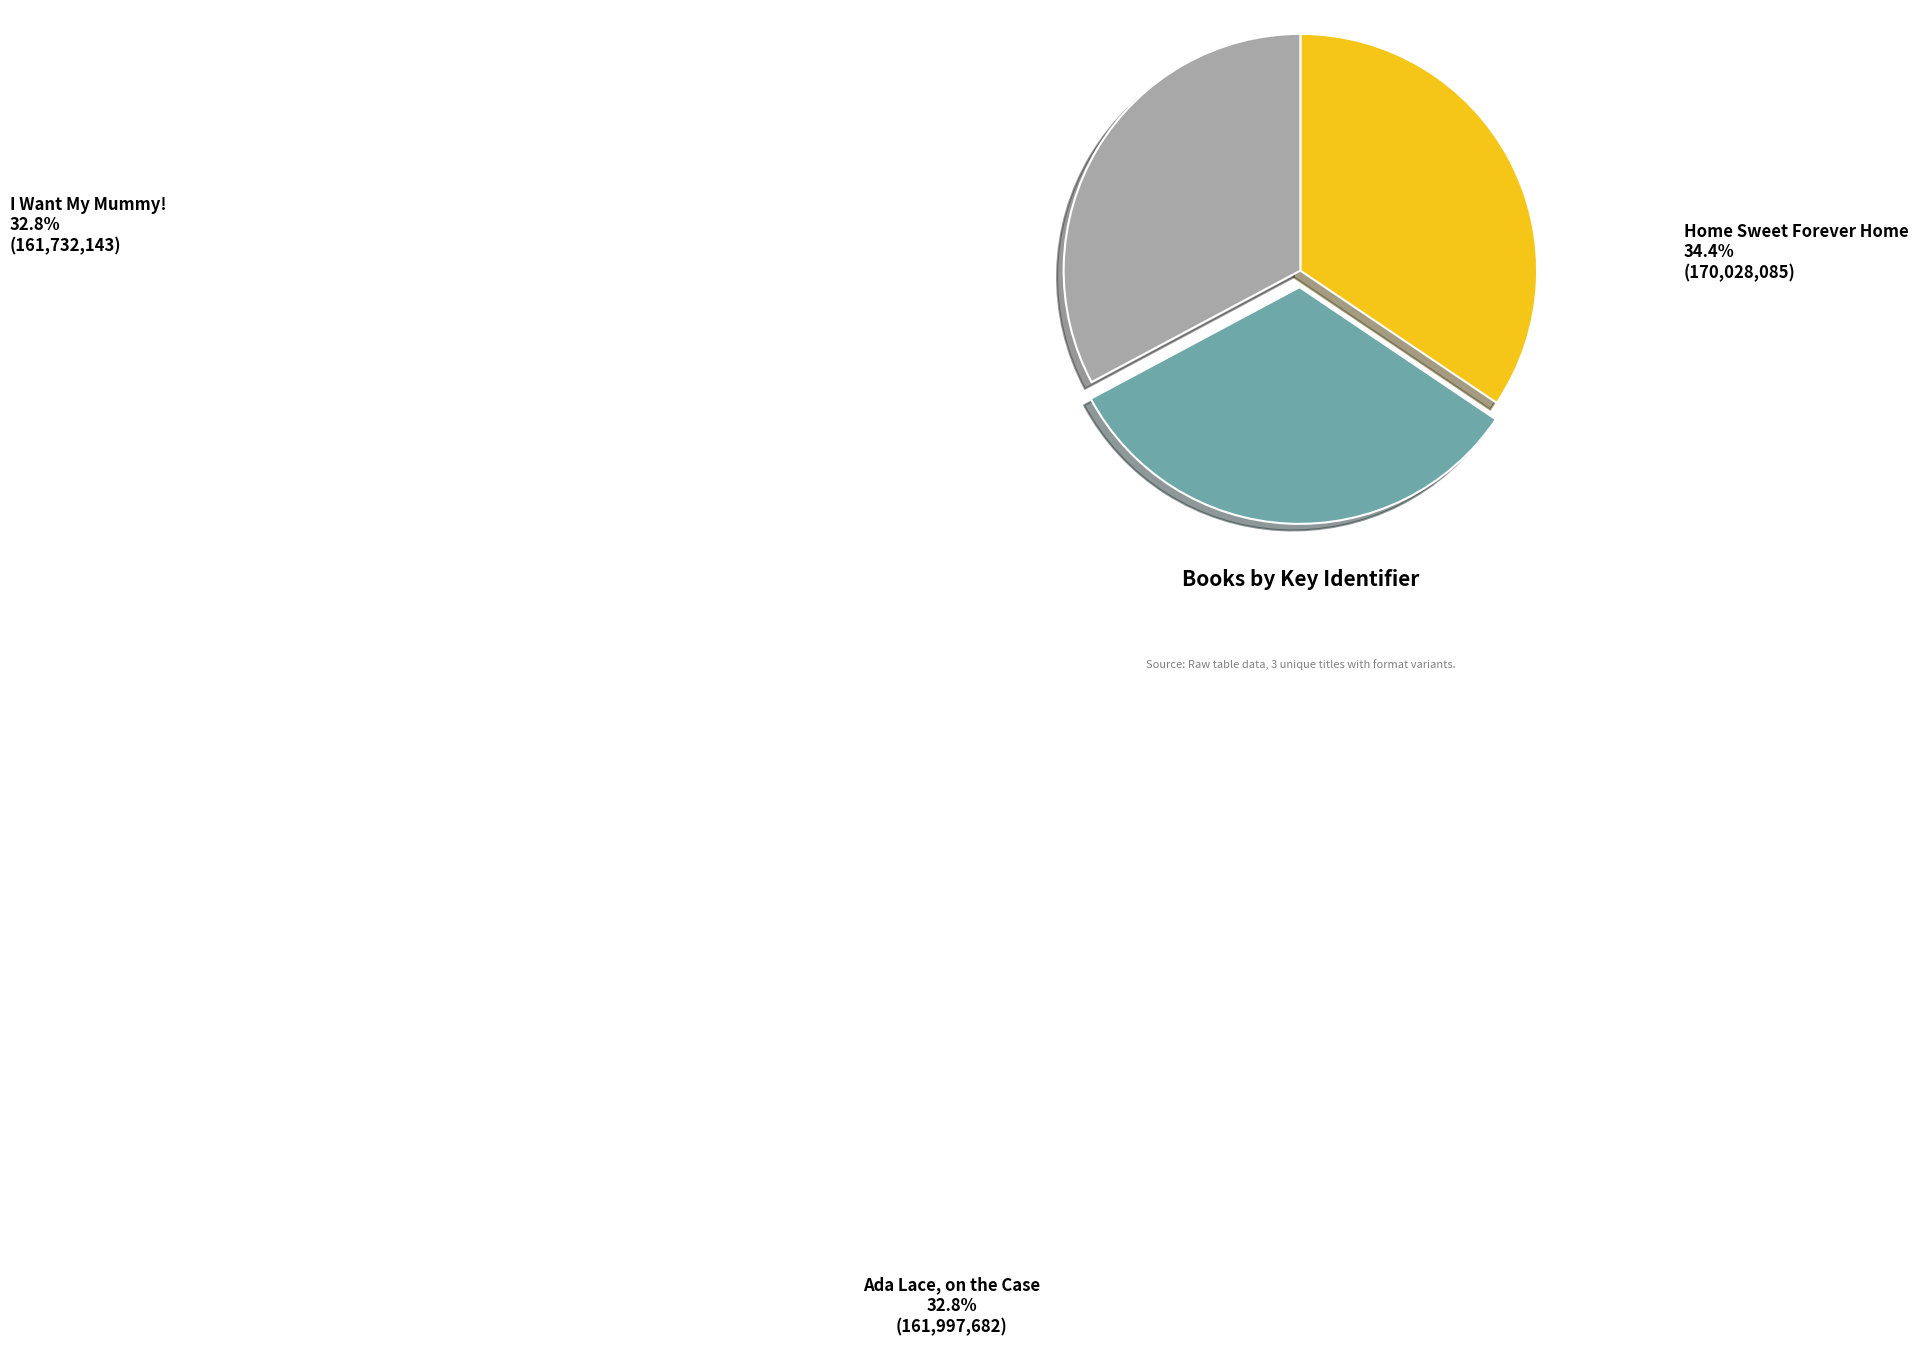

What is the ratio of the value at I Want My Mummy! to the value at Ada Lace, on the Case?

1.0